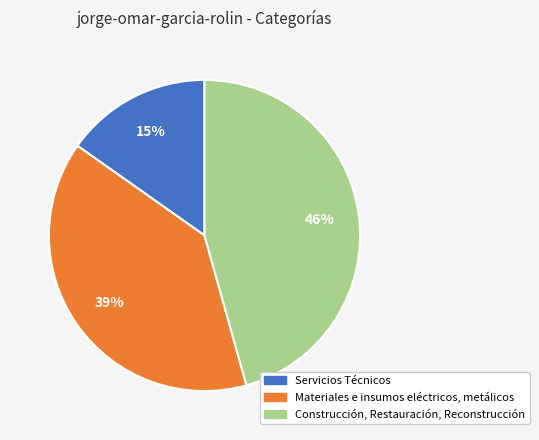

To the nearest percent, what is the difference between the Construcción, Restauración, Reconstrucción and Materiales e insumos eléctricos, metálicos slice percentages?

7%